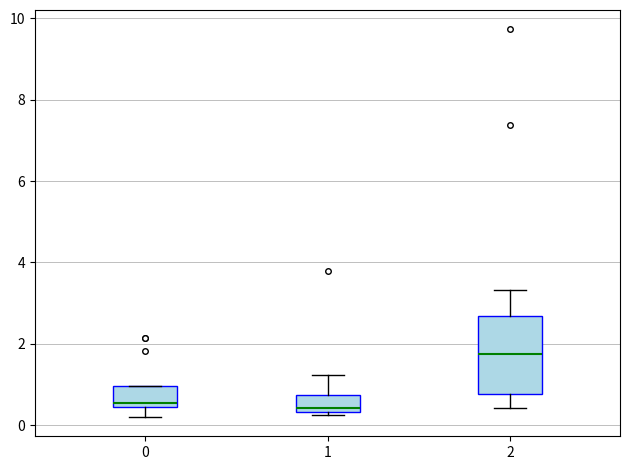

Reading left to right, transcribe this box plot: for each box, give where its median line is, the range the box spans, and where its two whiskers end, as read against the y-axis. The values are not printed on the chart, so give them approximately, as read against the axis.

0: median 0.6, box 0.4 to 1.0, whiskers 0.2 to 1.0
1: median 0.4 (just above the box's lower edge), box 0.4 to 0.8, whiskers 0.2 to 1.2
2: median 1.8, box 0.8 to 2.6, whiskers 0.4 to 3.4